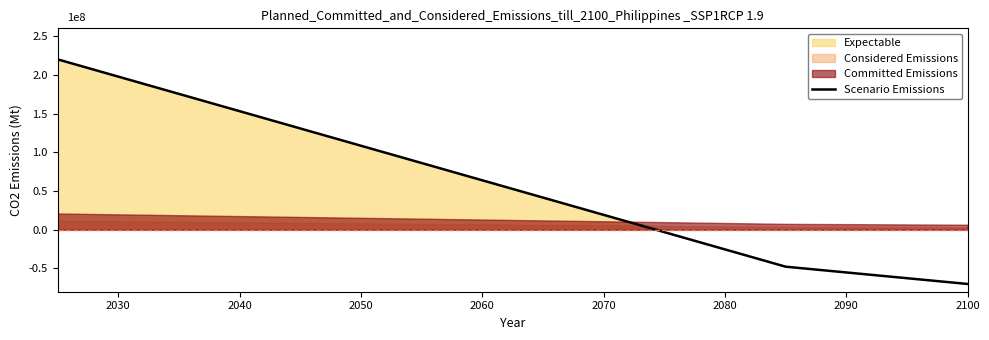

What is the label of the 2nd point from the left?

2030